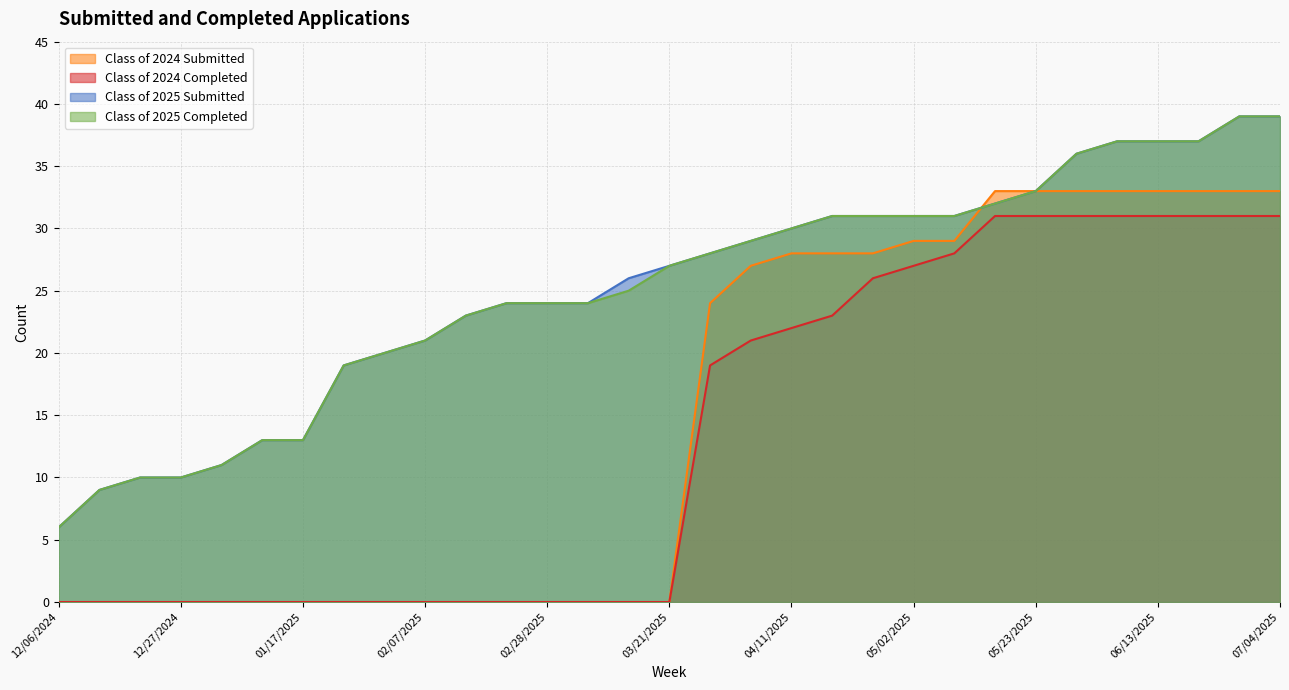

Is it true that Class of 2024 Submitted equals 13 at 01/10/2025?

False